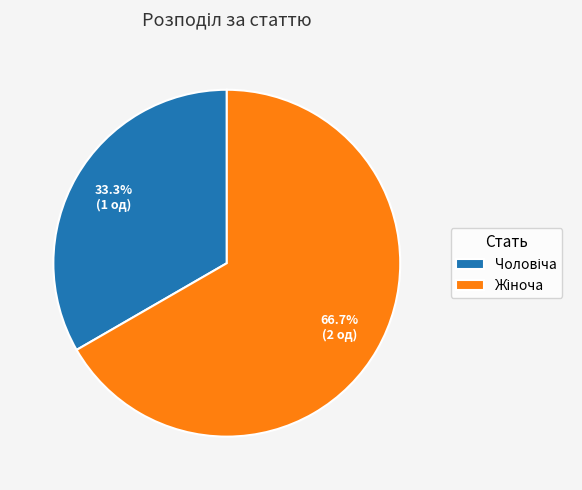

Is there any slice that represents more than half of the pie?

Yes